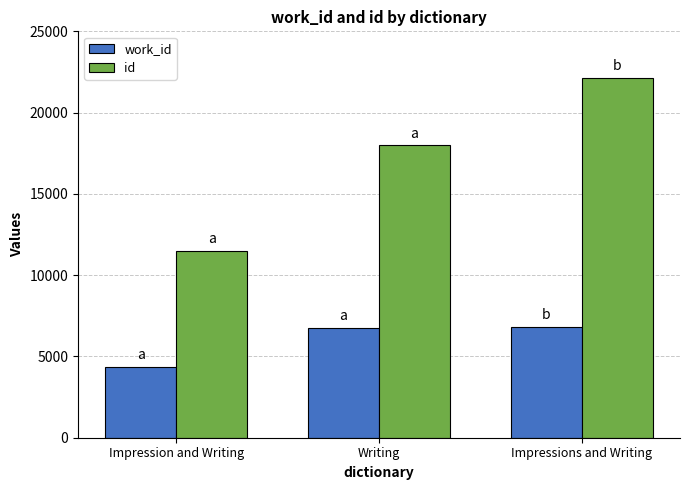

Rank the series by their maximum value, from lowest to highest.

work_id, id